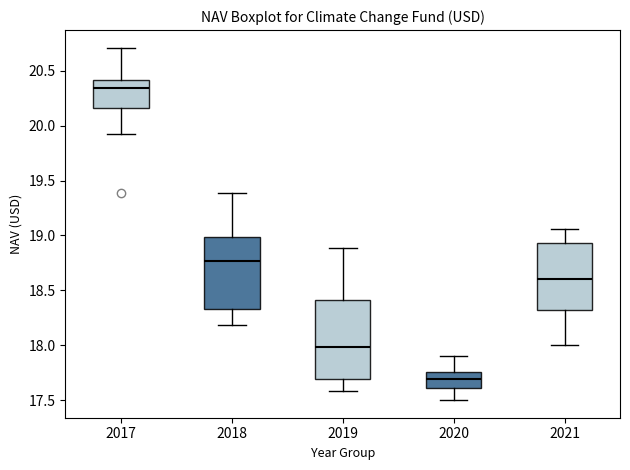

Which box is the tallest, from its lower edge to its upper edge?

2019